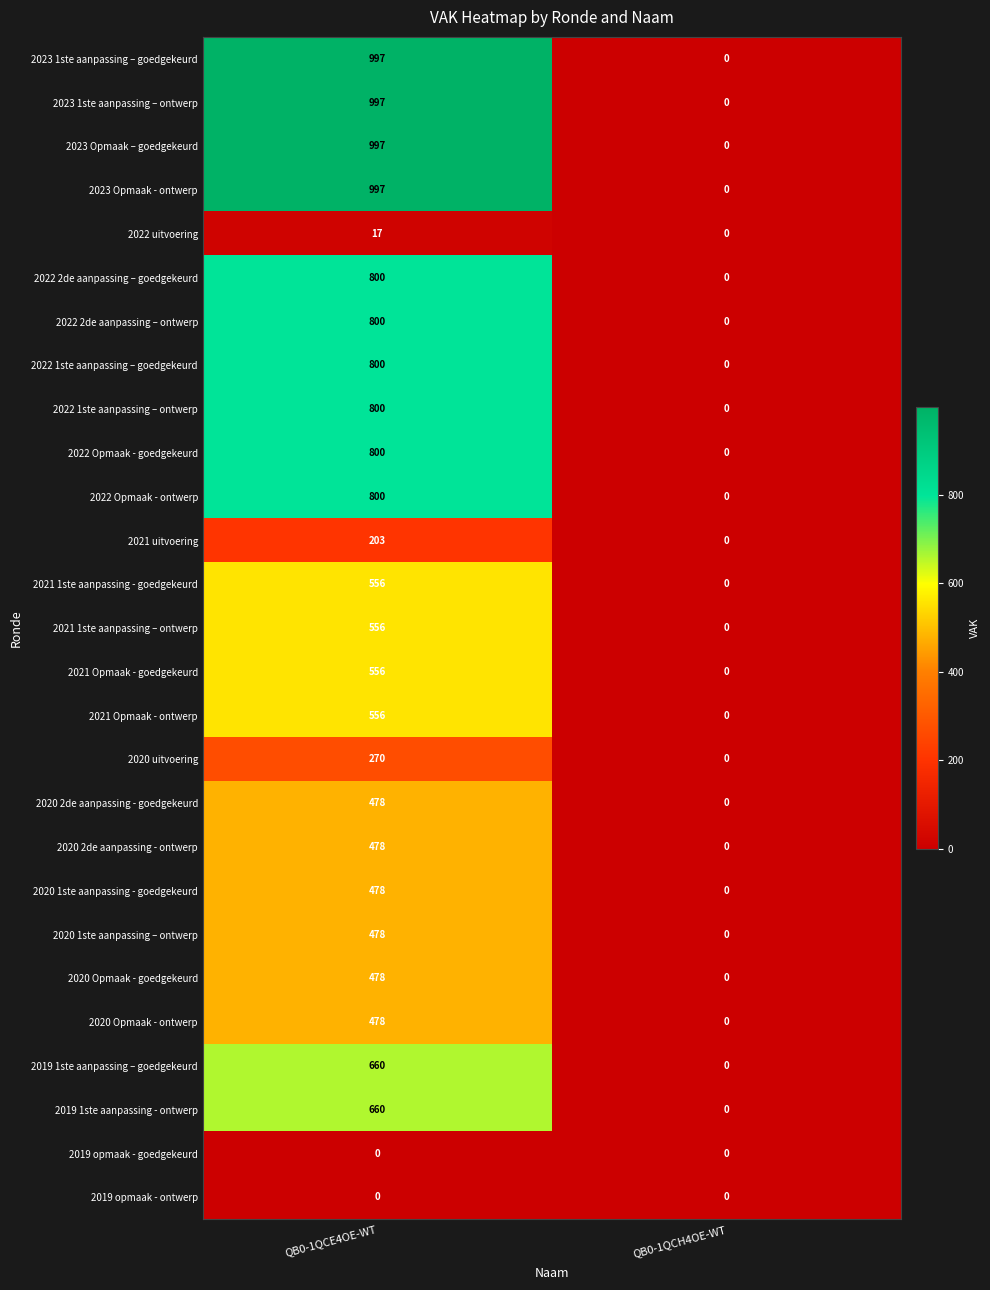

Count the number of data series in this chart.

27